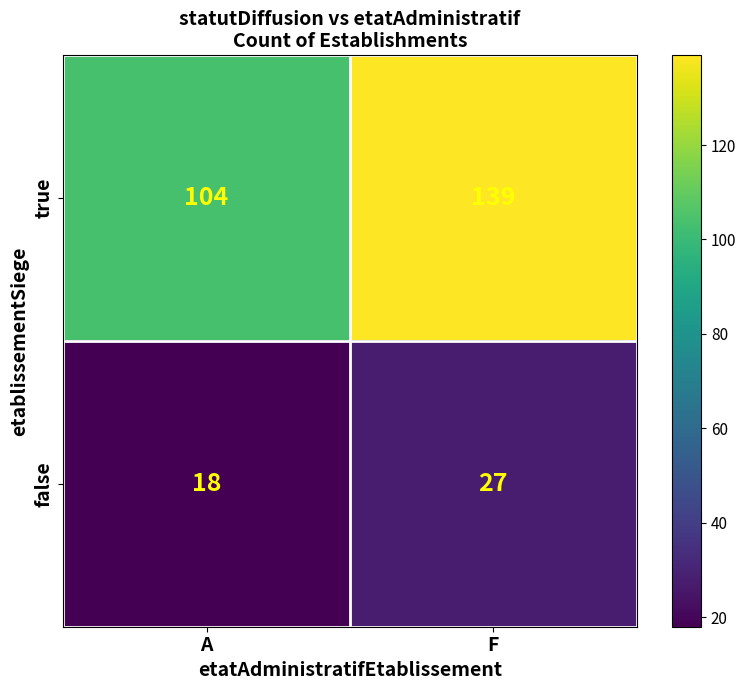

Where is false nearest to the value 22?

A